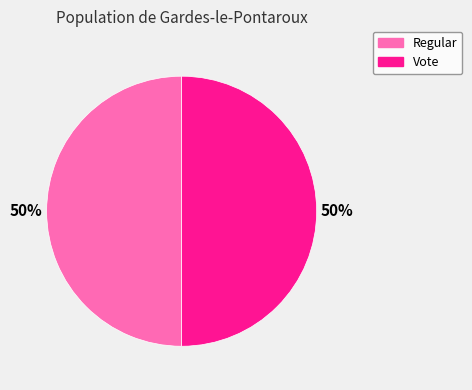

Is it true that Vote is 50% of the pie?

True